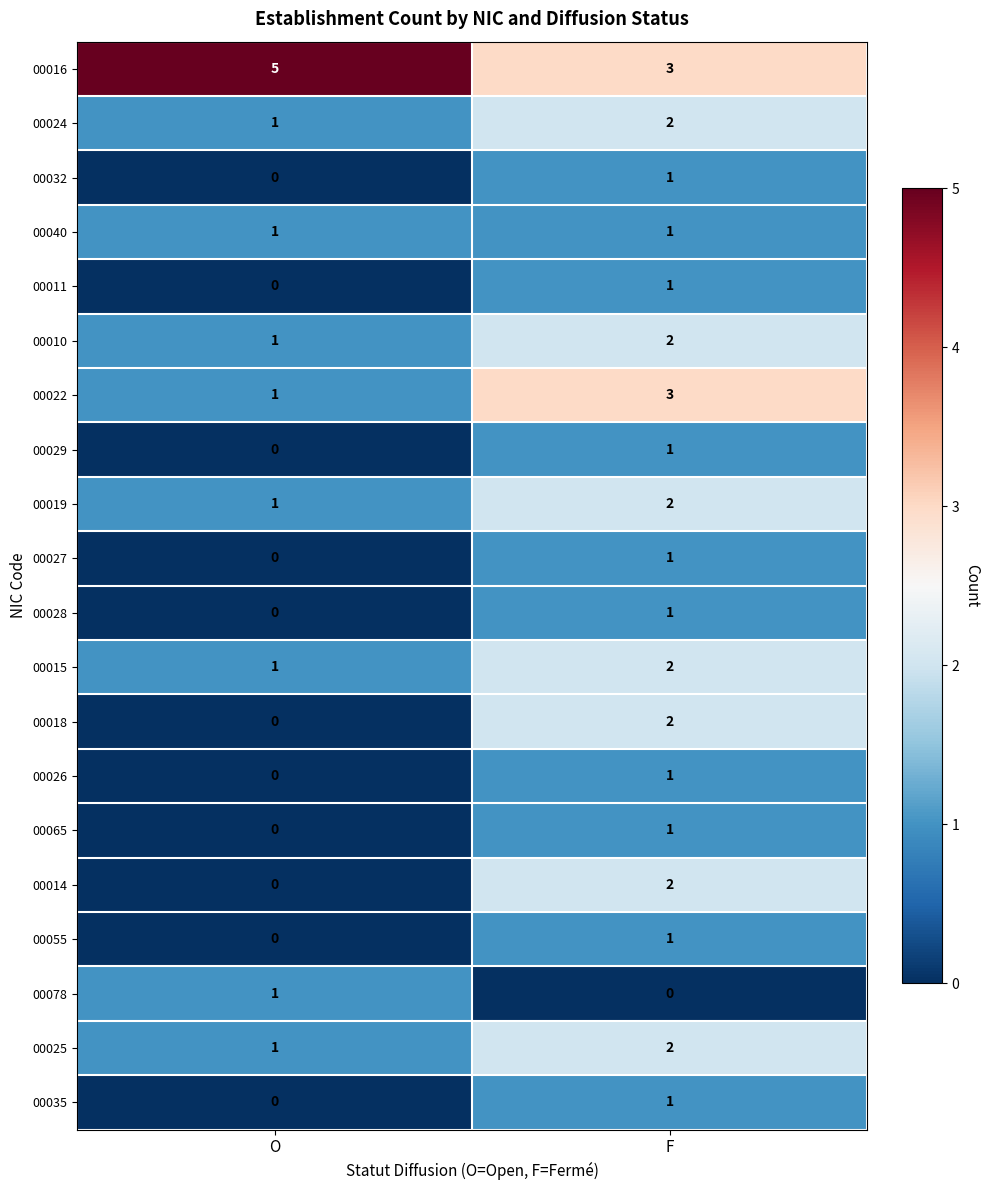

What is the maximum value shown in the chart?

5